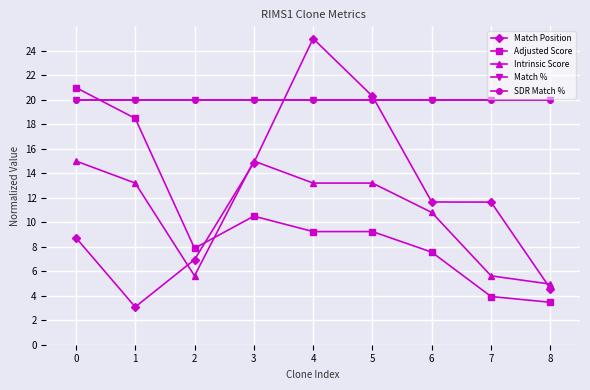

Reading left to right, list all the values displayed in this chart.

Match Position: 0=8.7	1=3.1	2=6.9	3=14.9	4=25.0	5=20.3	6=11.7	7=11.6	8=4.6
Adjusted Score: 0=21.0	1=18.5	2=7.9	3=10.5	4=9.2	5=9.2	6=7.6	7=3.9	8=3.5
Intrinsic Score: 0=15.0	1=13.2	2=5.6	3=15.0	4=13.2	5=13.2	6=10.8	7=5.6	8=5.0
Match %: 0=20.0	1=20.0	2=20.0	3=20.0	4=20.0	5=20.0	6=20.0	7=20.0	8=20.0
SDR Match %: 0=20.0	1=20.0	2=20.0	3=20.0	4=20.0	5=20.0	6=20.0	7=20.0	8=20.0